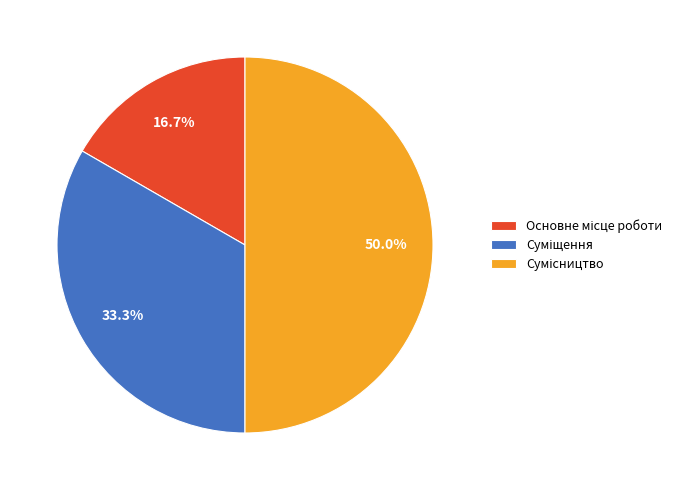

What is the total percentage of Основне місце роботи and Суміщення?

50.0%